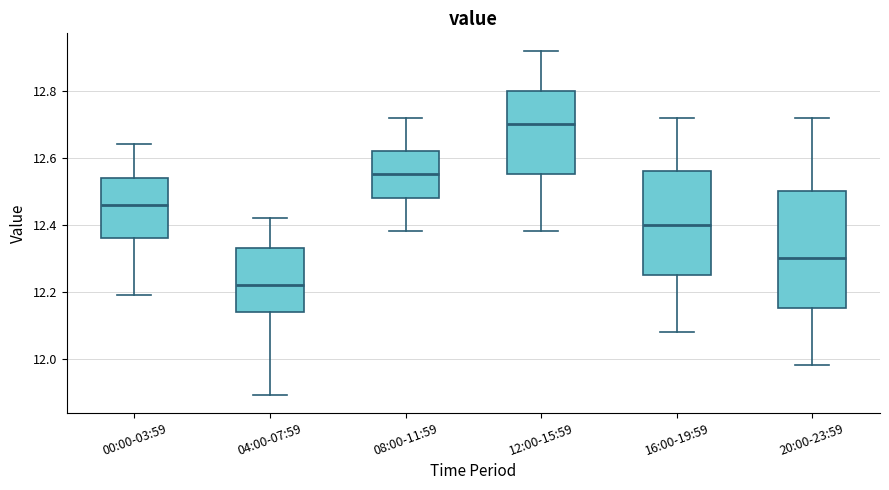

Where is the lower edge of the box for 16:00-19:59 on the y-axis? The values are not printed on the chart, so give them approximately, as read against the axis.

12.26